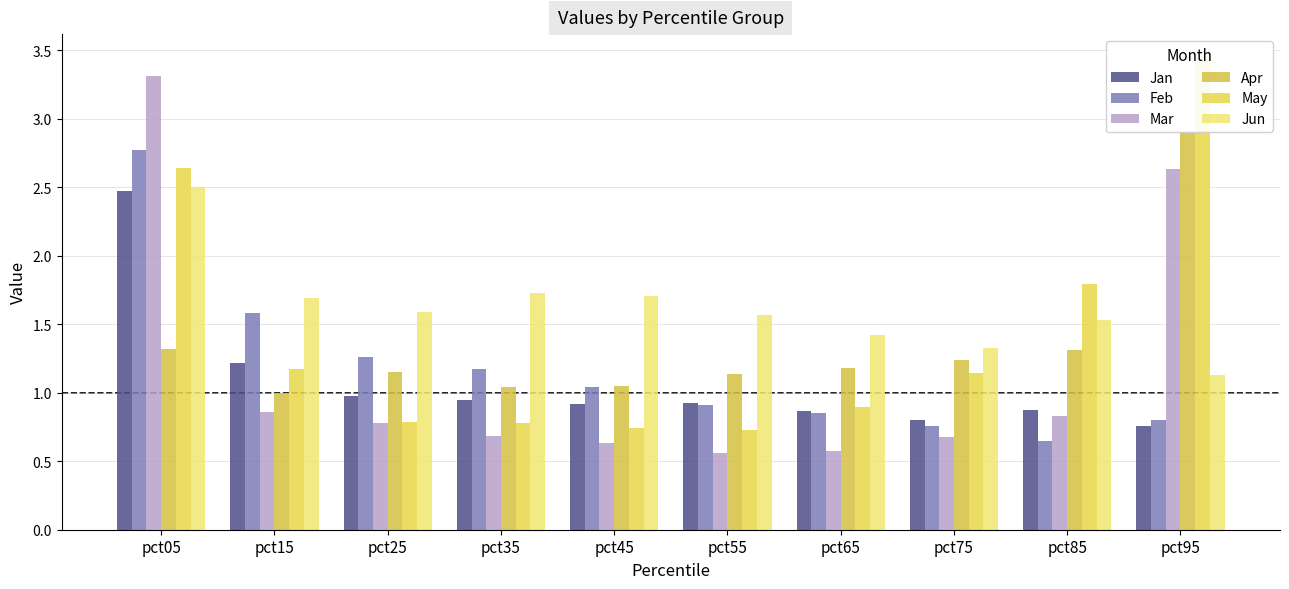

True or false: Jan has a value of 0.9 at pct85.

True